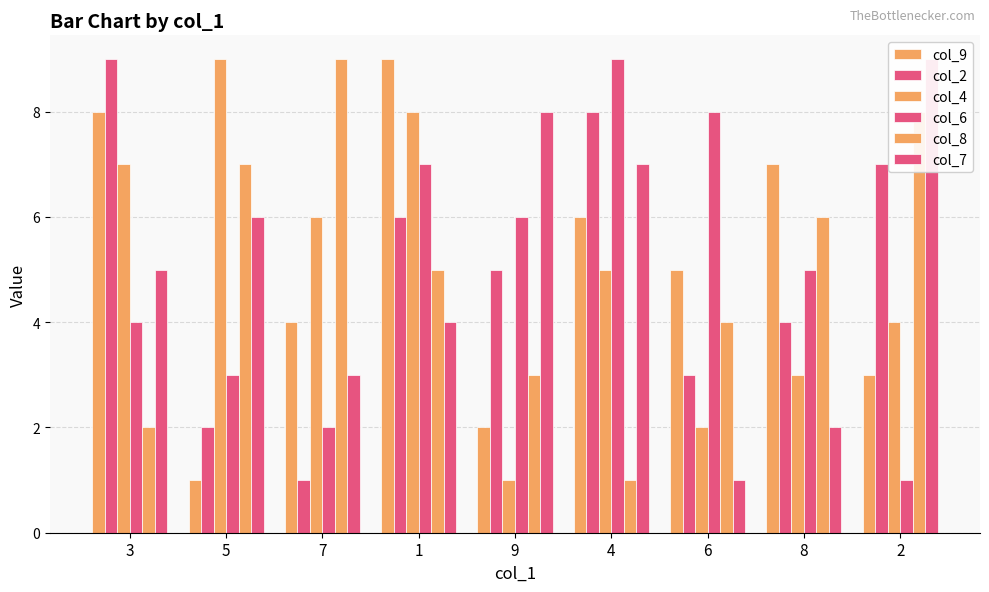

How many values in the col_7 series are below 5?

4